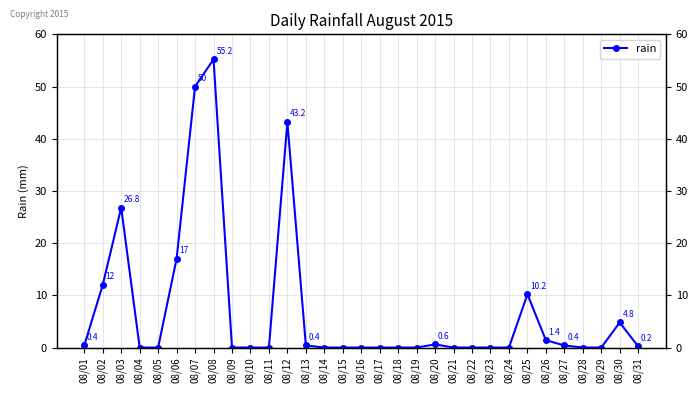

Which label corresponds to the largest value in the chart?

08/08